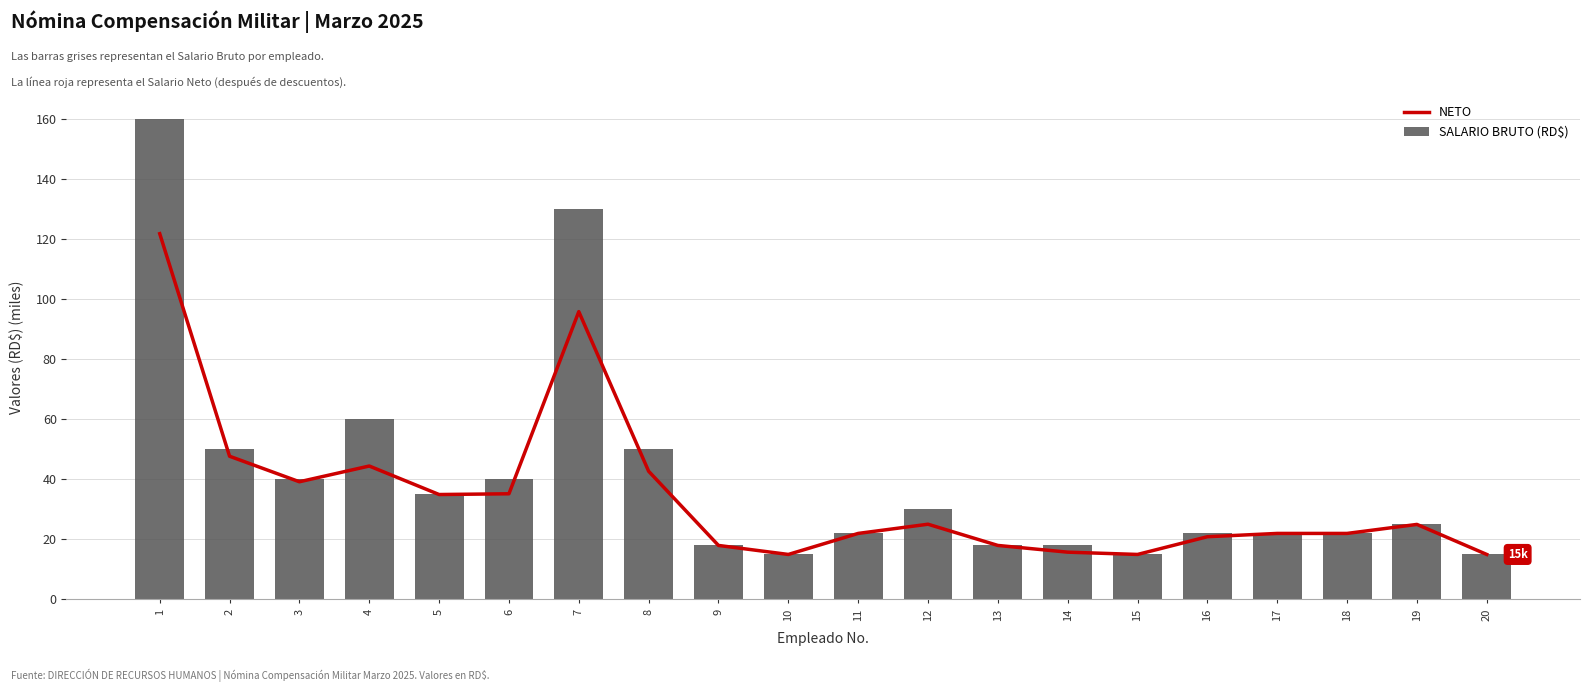

Is it true that NETO equals 9.1 at 13?

False